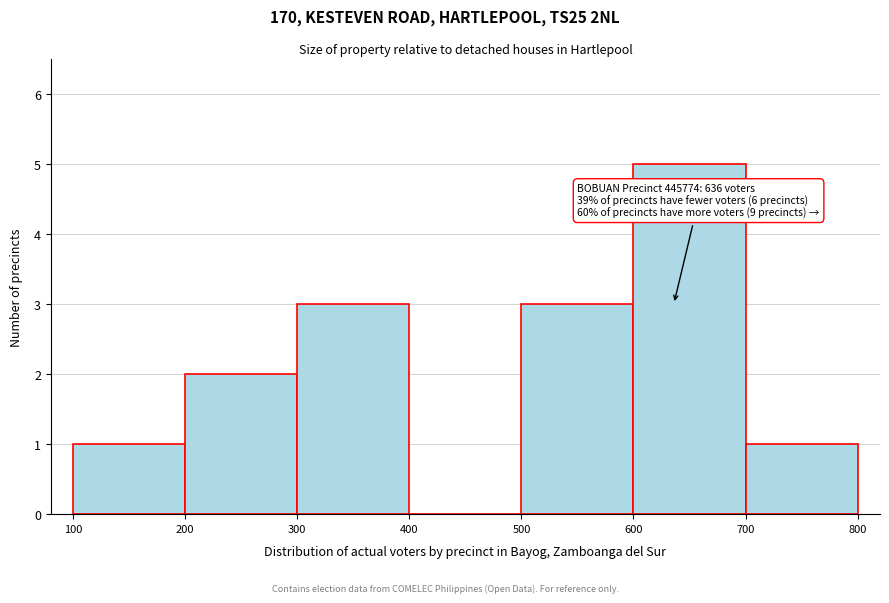

Over which range of the x-axis is the bar tallest?

600 to 700